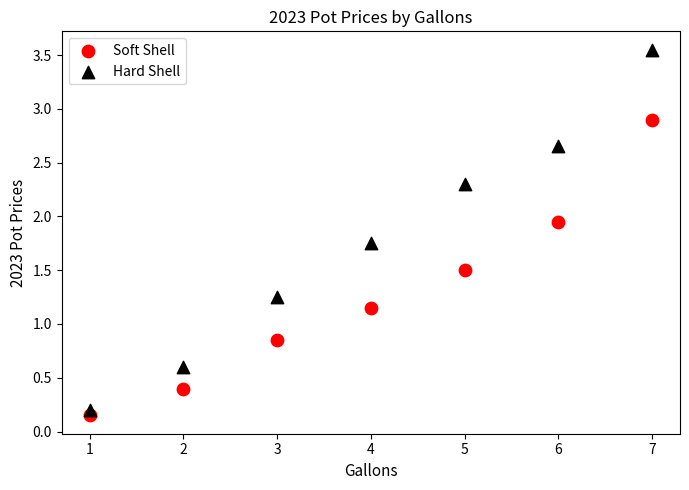

Which series contains the highest Y value?

Hard Shell